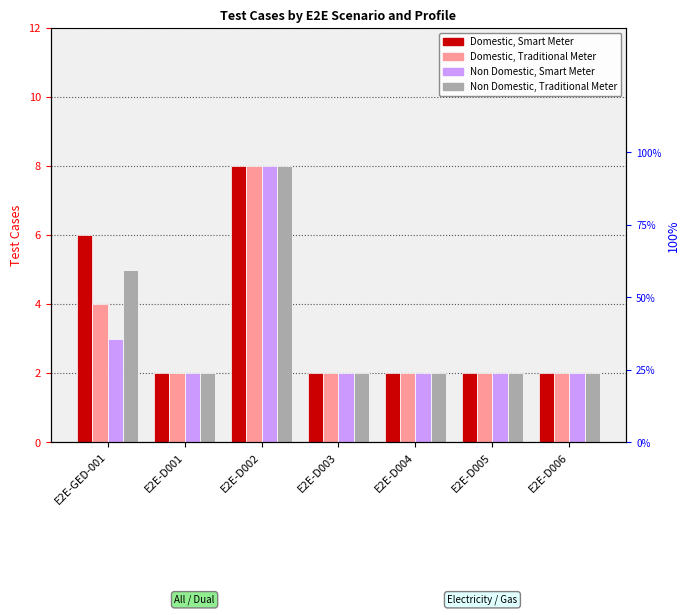

What is the label of the 2nd bar from the left?

E2E-D001